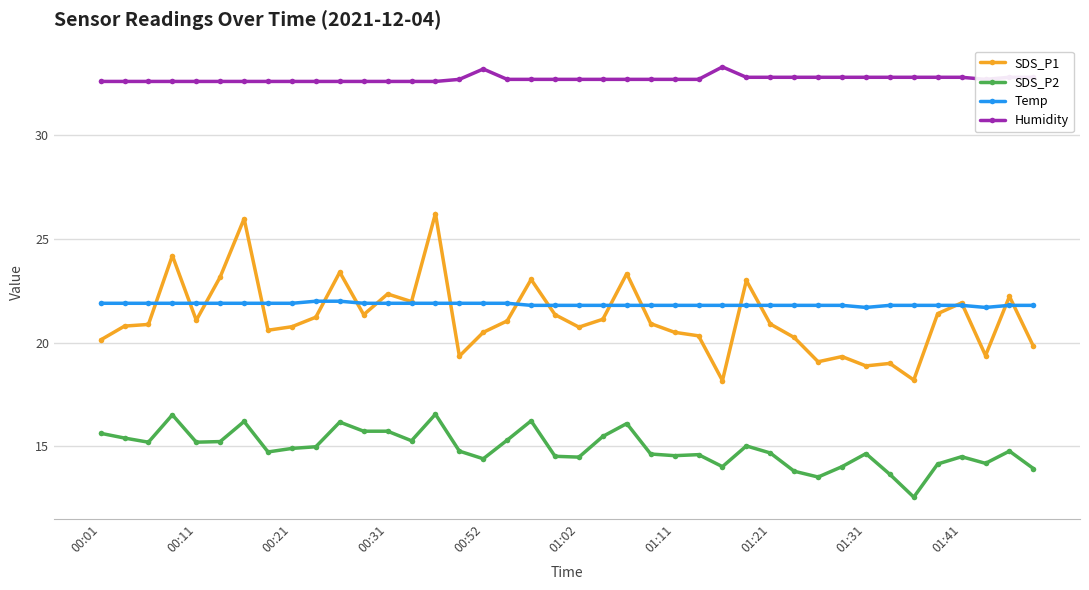

Rank the series by their maximum value, from lowest to highest.

SDS_P2, Temp, SDS_P1, Humidity